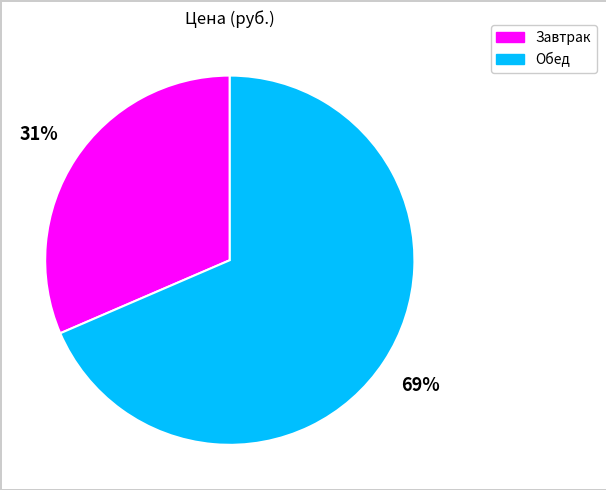

True or false: Обед accounts for 83% of the total.

False